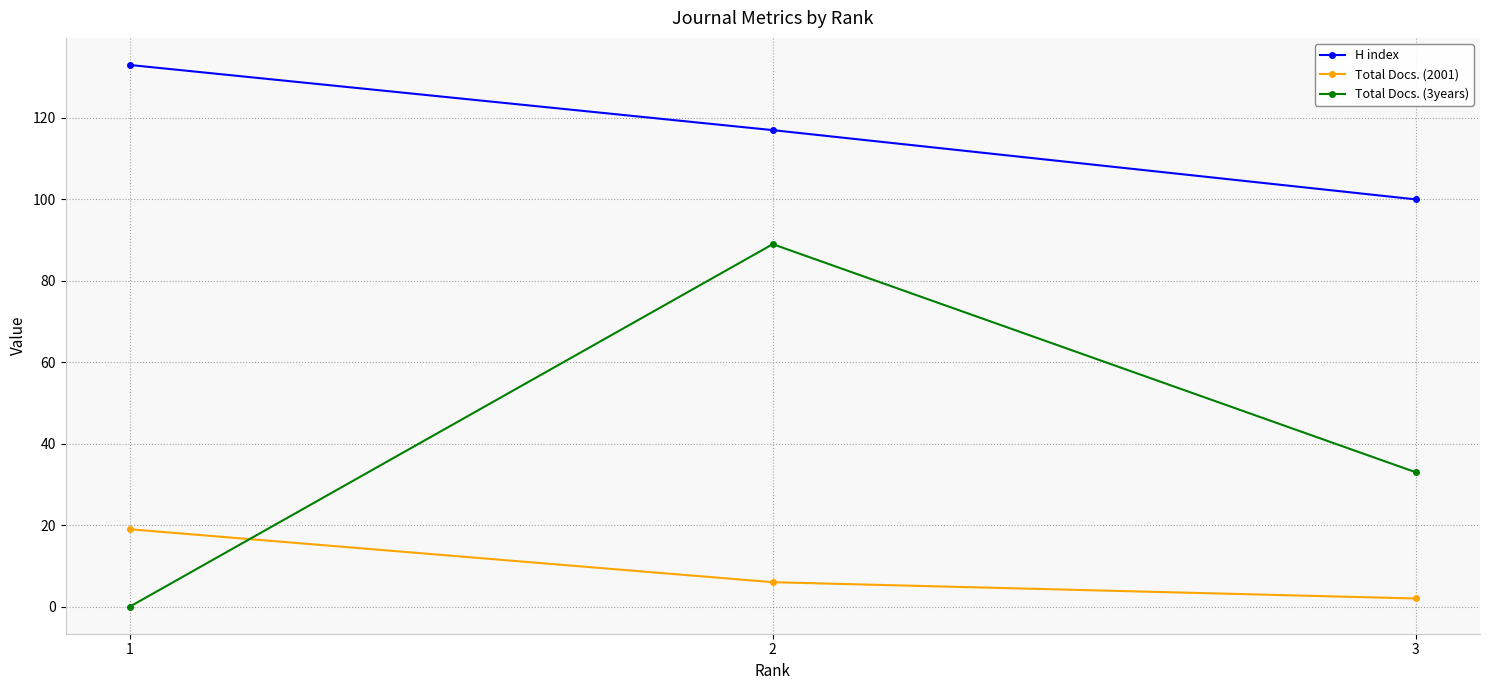

What is the maximum value shown in the chart?

133